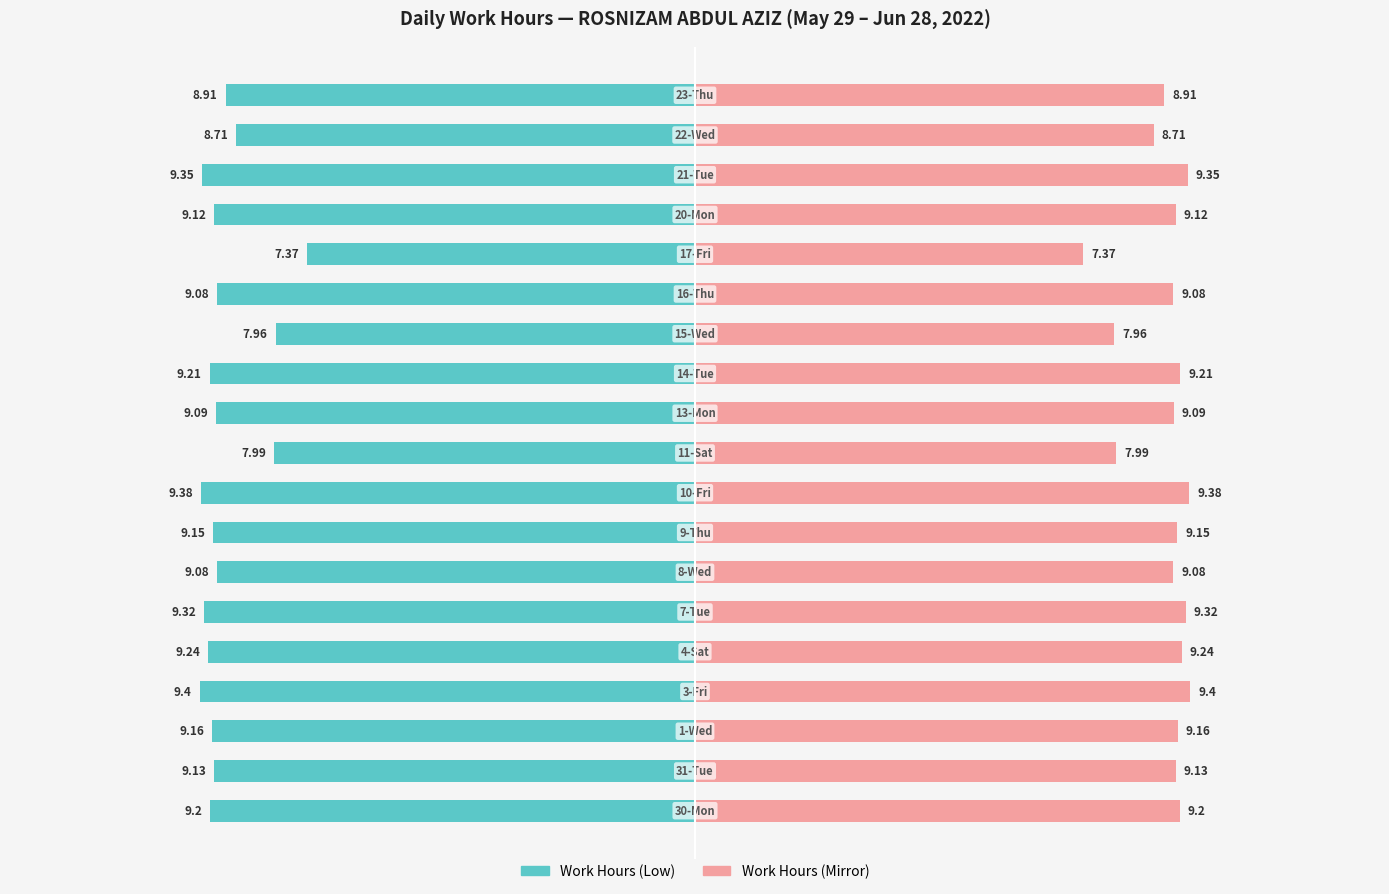

How many values in the Work Hours (Low) series are below -9?

14